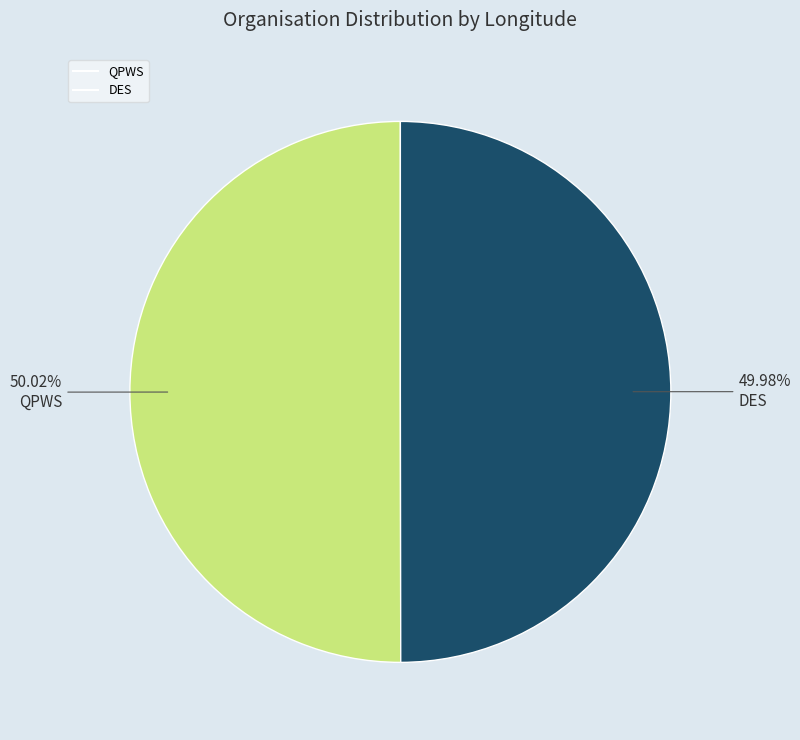

Is the sum of QPWS and DES greater than half?

Yes